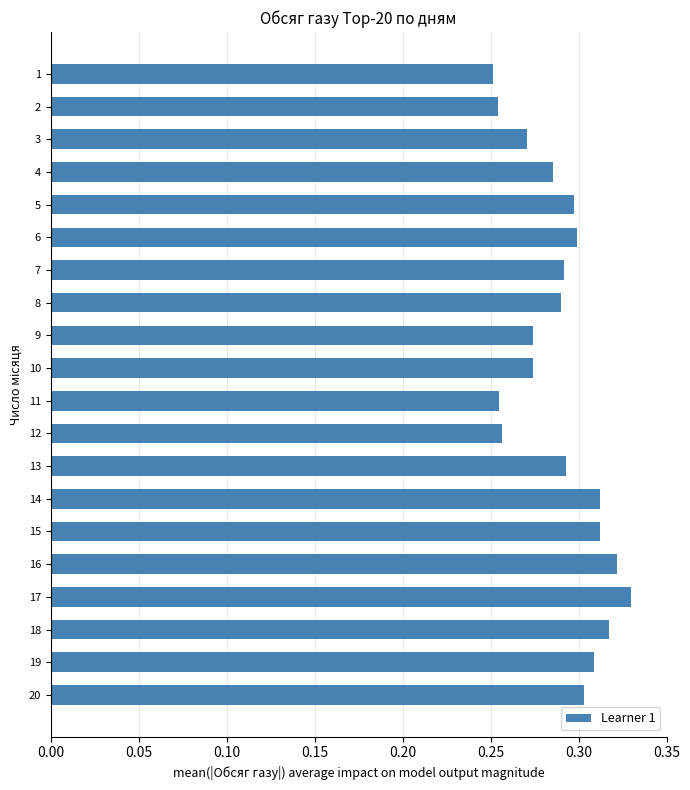

How many values are between 0 and 1?

20